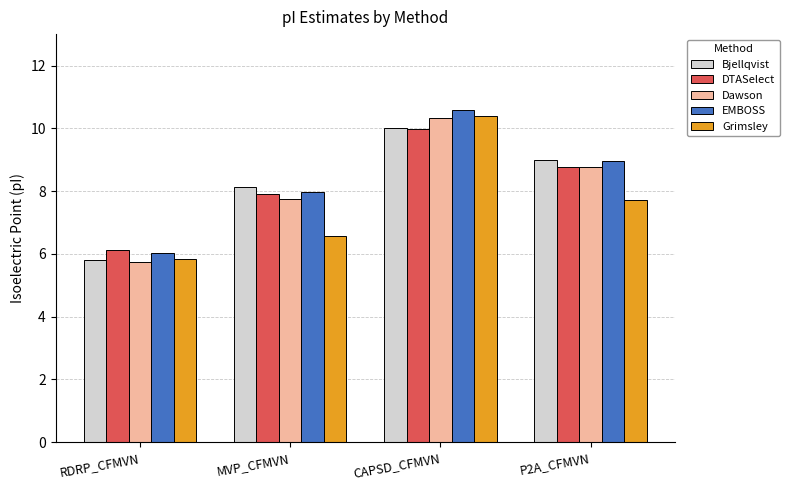

What is the label of the 2nd bar from the left?

MVP_CFMVN